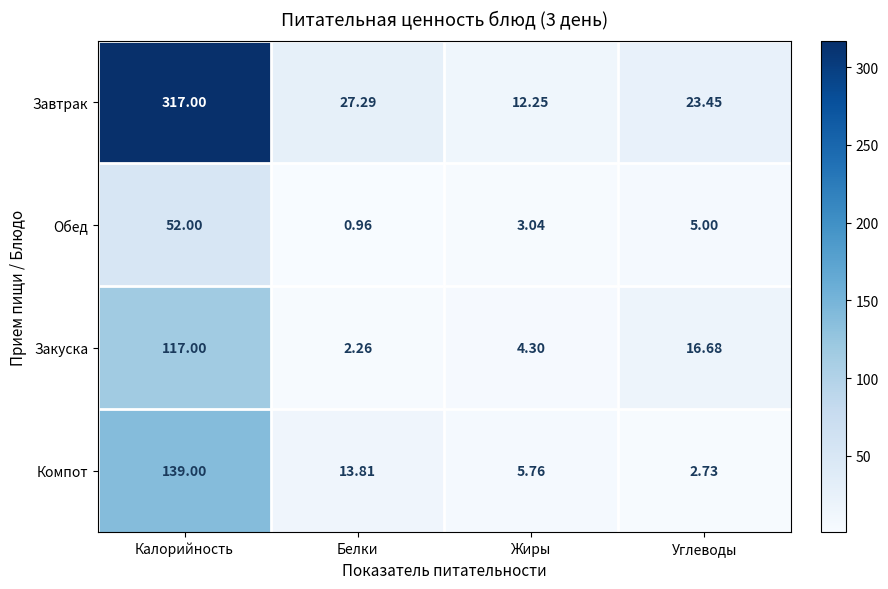

Which series has the largest total across all categories?

Завтрак